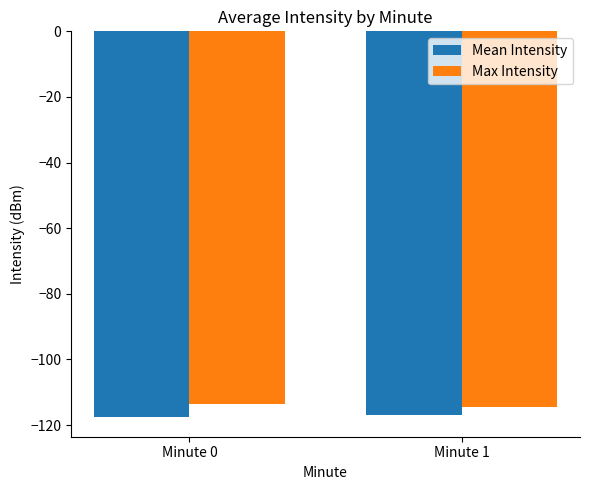

The value of Max Intensity at Minute 1 is -114.5. True or false?

True